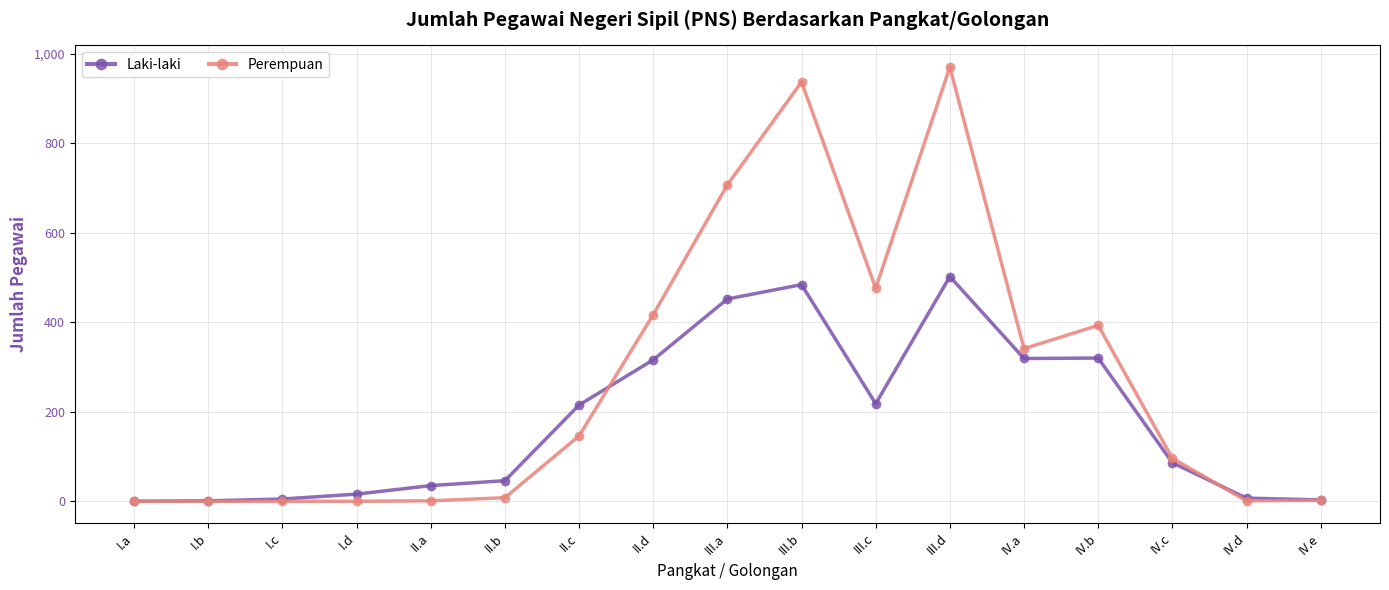

What is the average value of the Perempuan series?

264